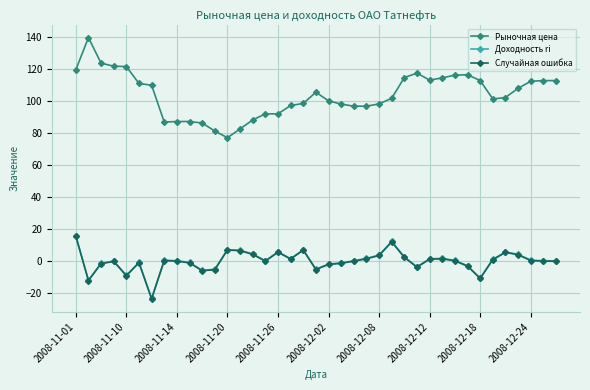

True or false: Доходность ri and Случайная ошибка cross at least once.

False